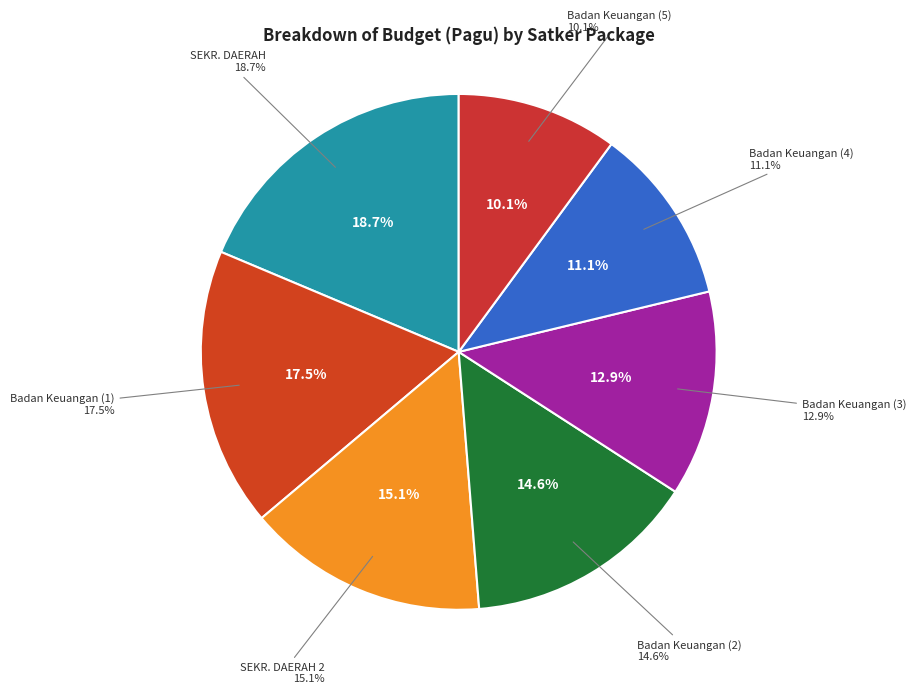

To the nearest percent, what is the difference between the largest and smallest slice percentages?

9%